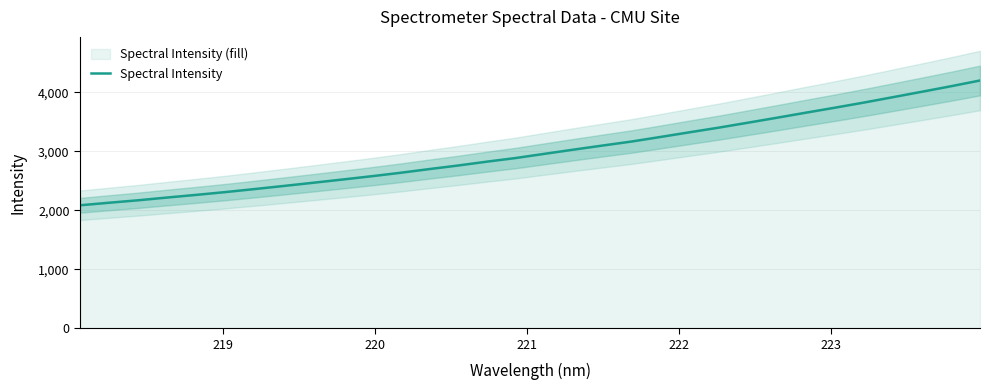

What is the highest value of the Spectral Intensity series?

4199.2